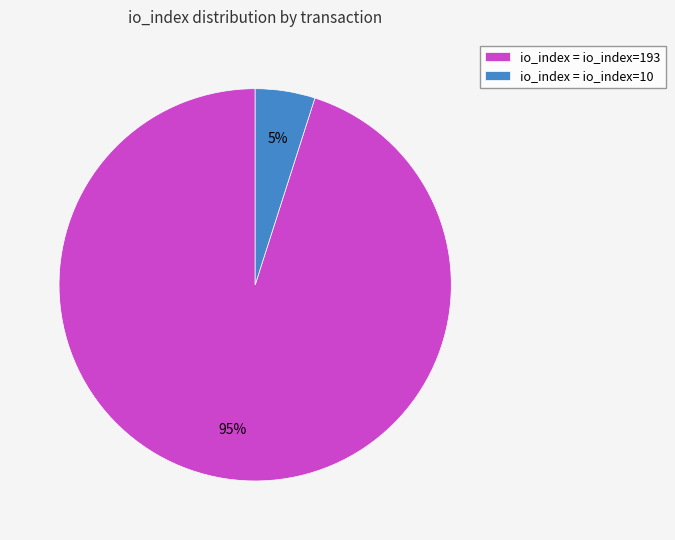

To the nearest percent, what portion does io_index = io_index=10 represent?

5%